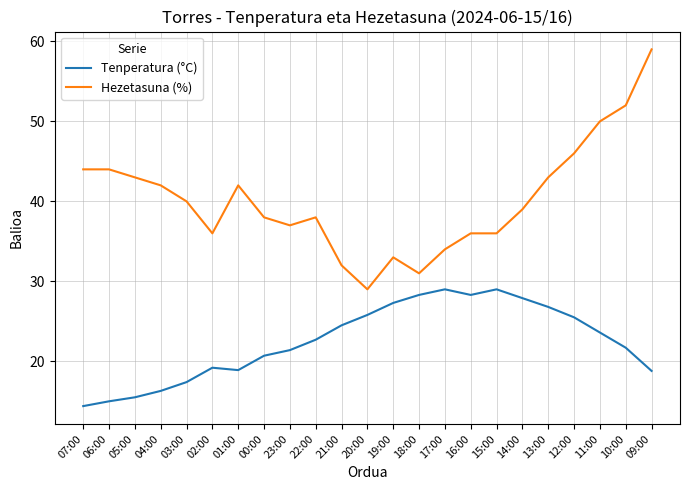

At which category does the chart reach its peak across all series?

09:00